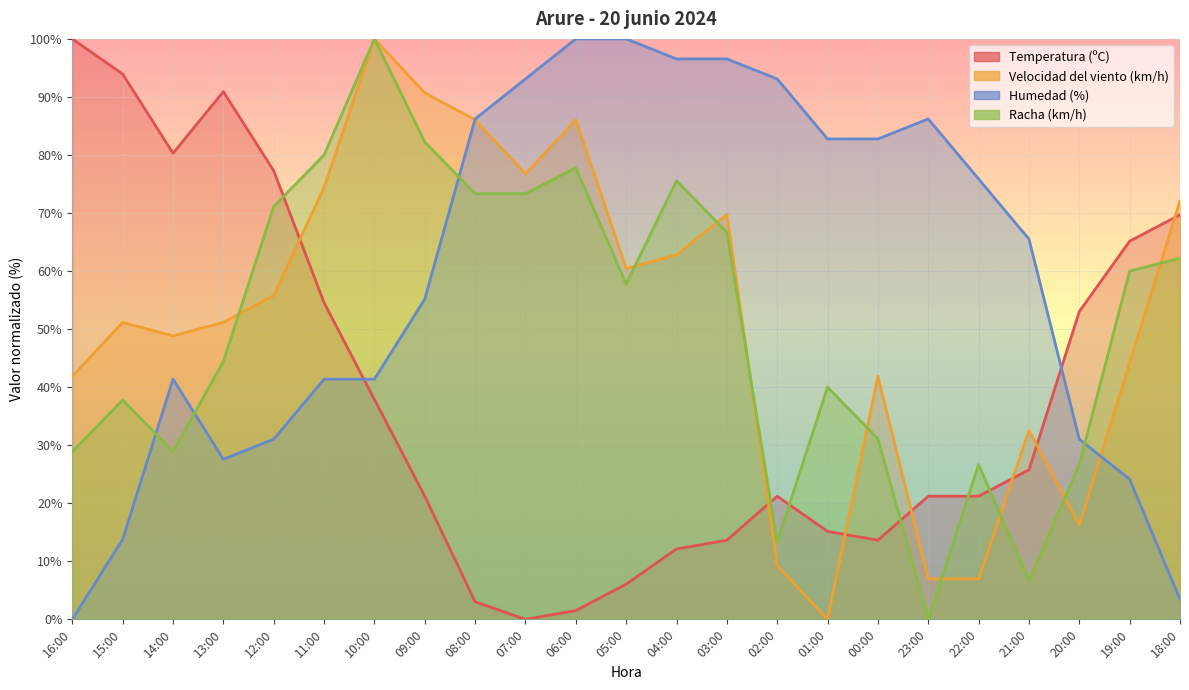

What is the total value across all series at 15:00?

196.7